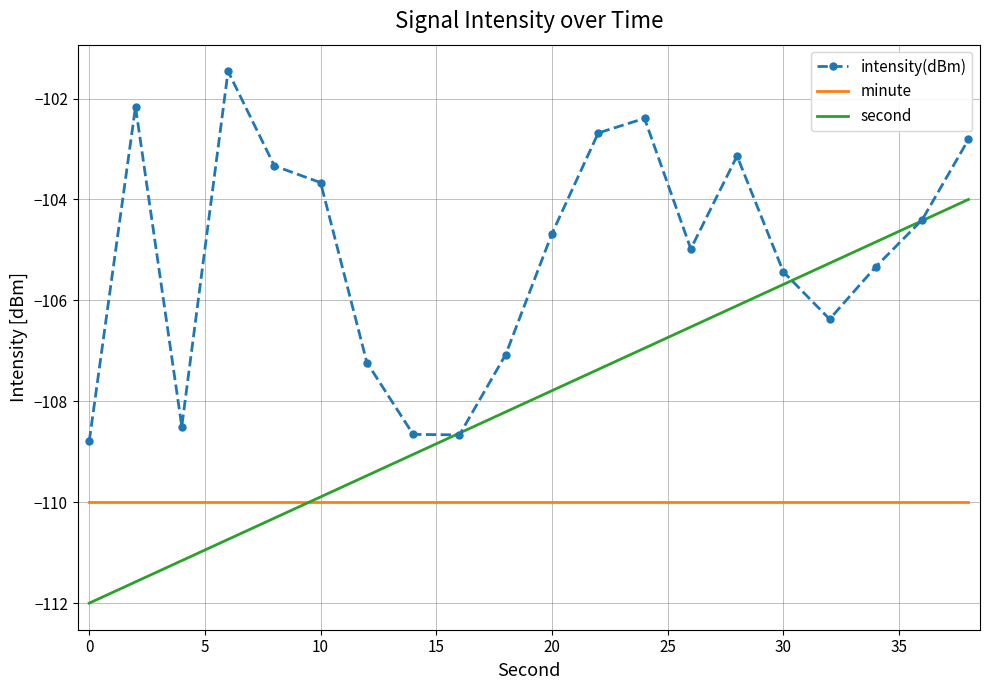

What is the maximum value for second?

-104.0